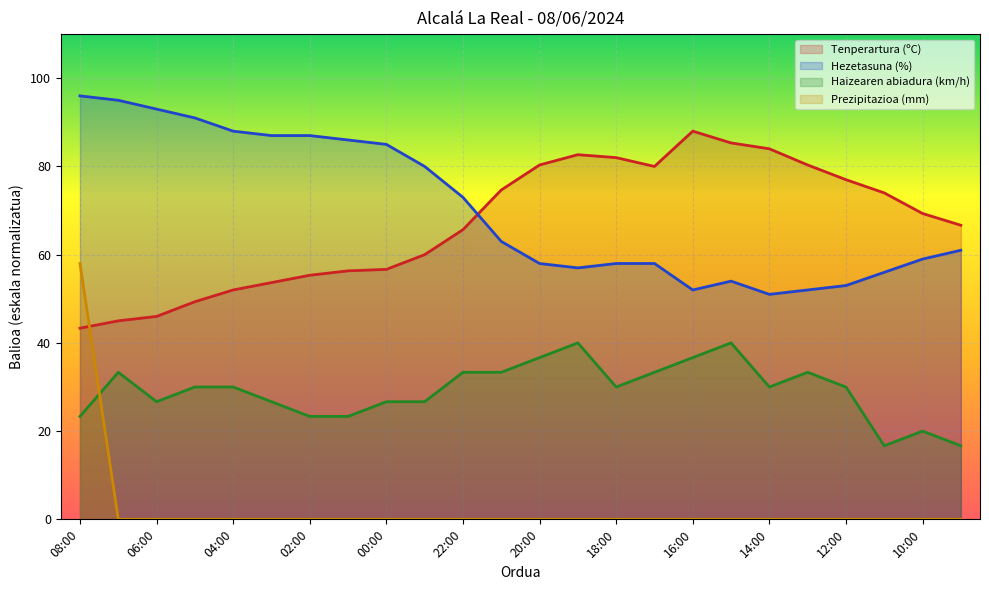

The value of Hezetasuna (%) at 22:00 is 46.6. True or false?

False